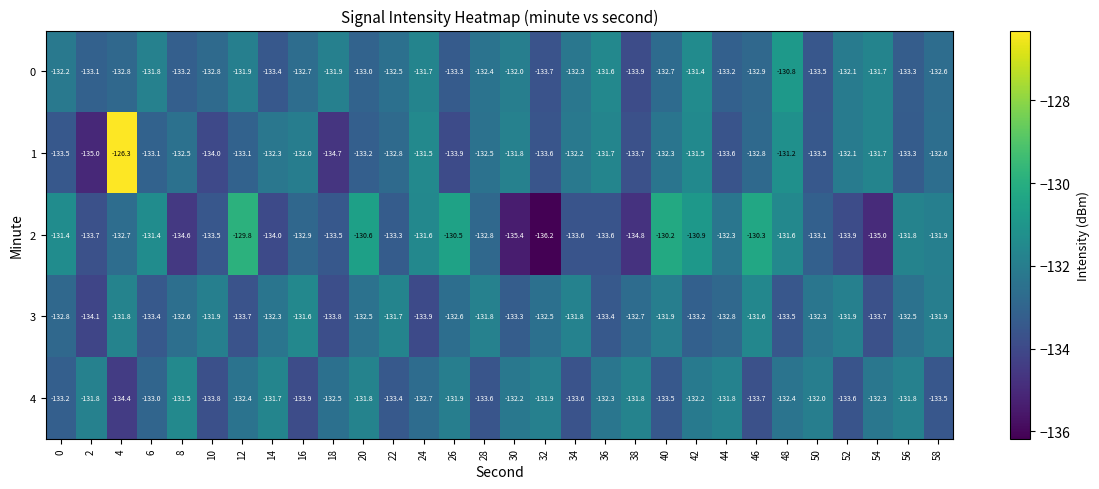

Is it true that 1 equals -185.2 at 2?

False